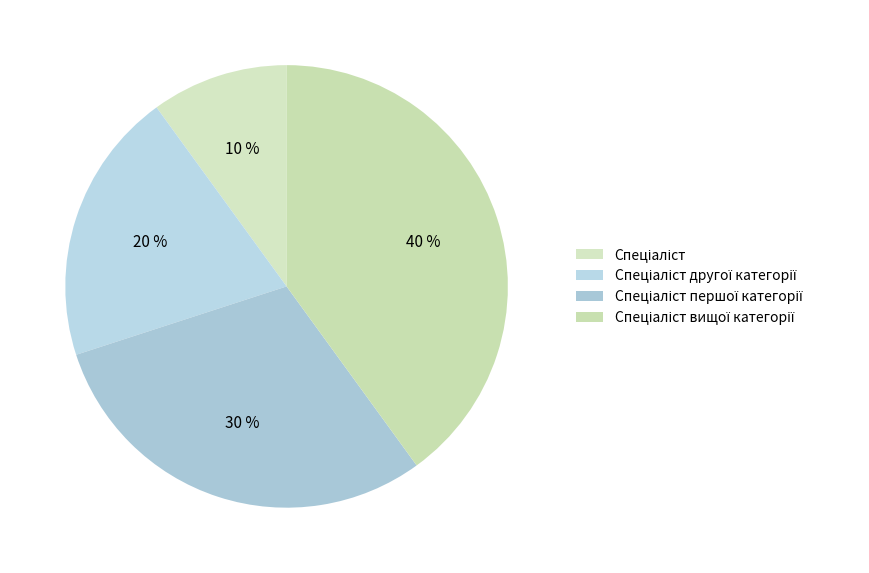

Count the number of slices in the pie.

4